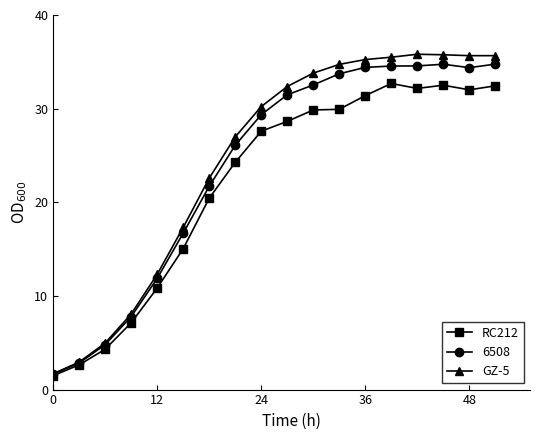

At how many categories does at least one series exceed 6?

15